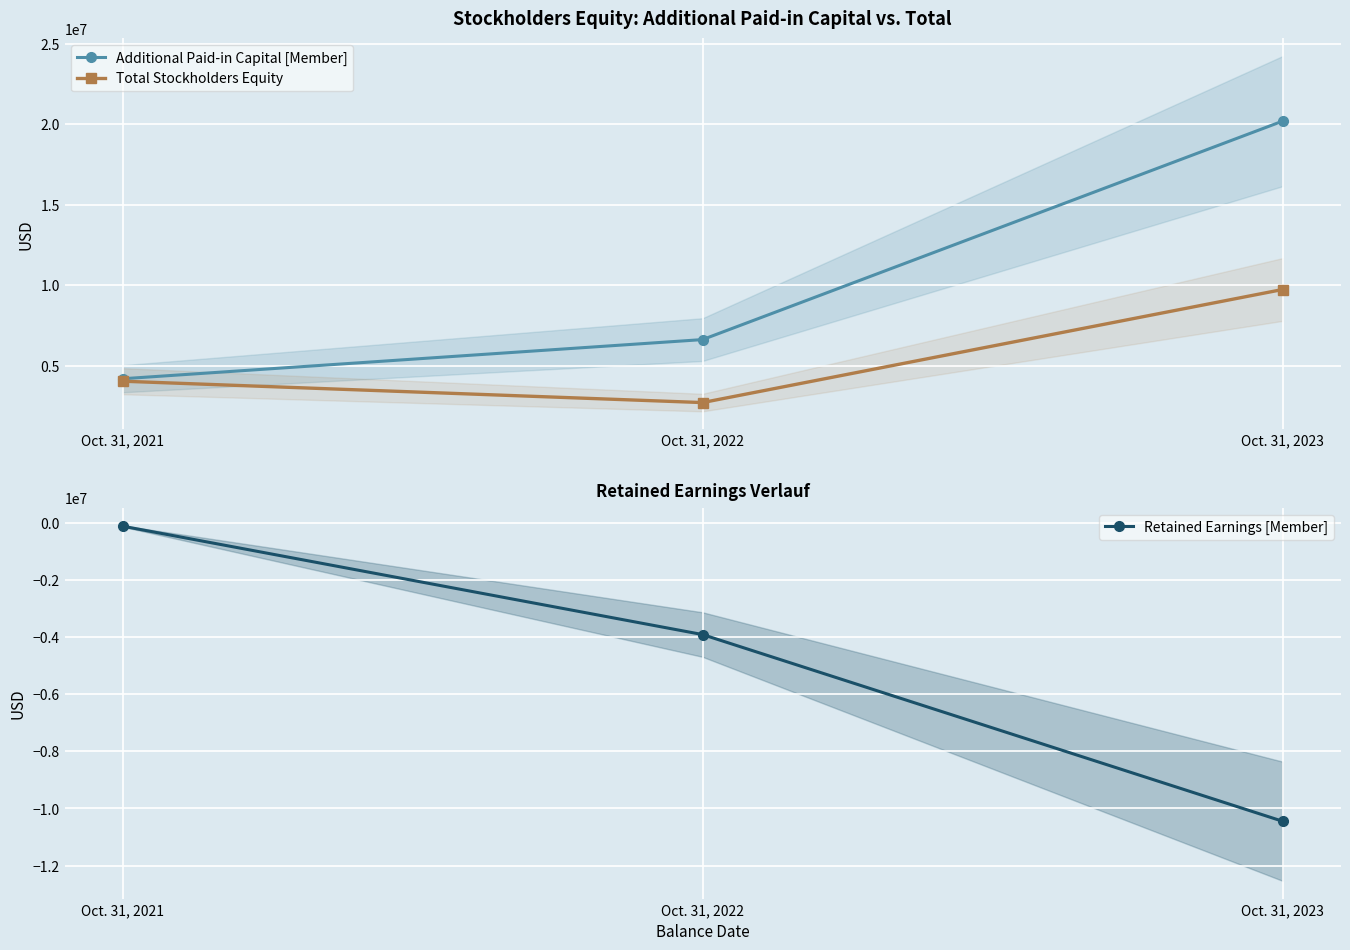

What is the spread (max minus min) of values at Oct. 31, 2022?

10536349